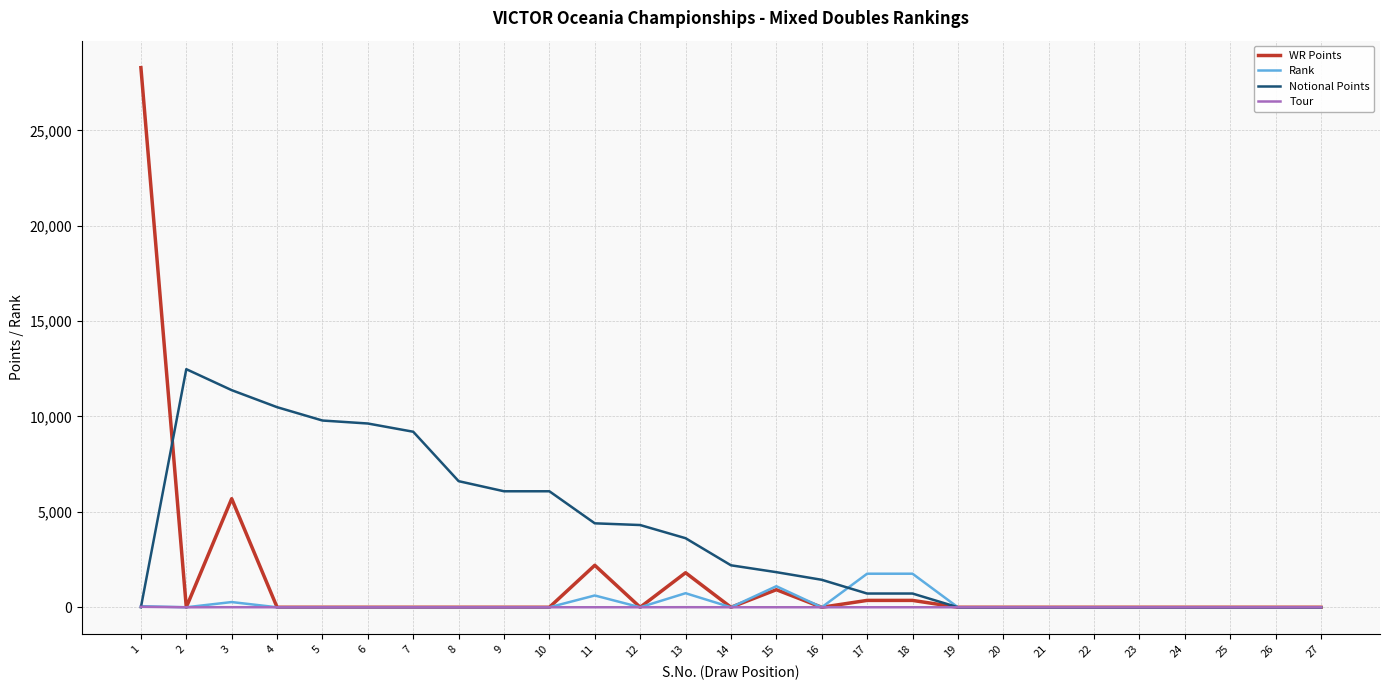

The value of Notional Points at 2 is 6420. True or false?

False